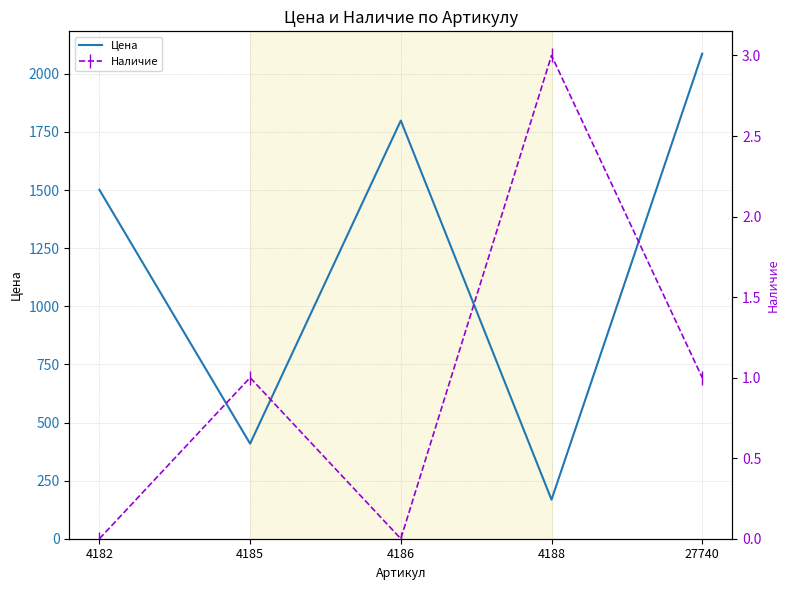

At how many categories does at least one series exceed 706?

3